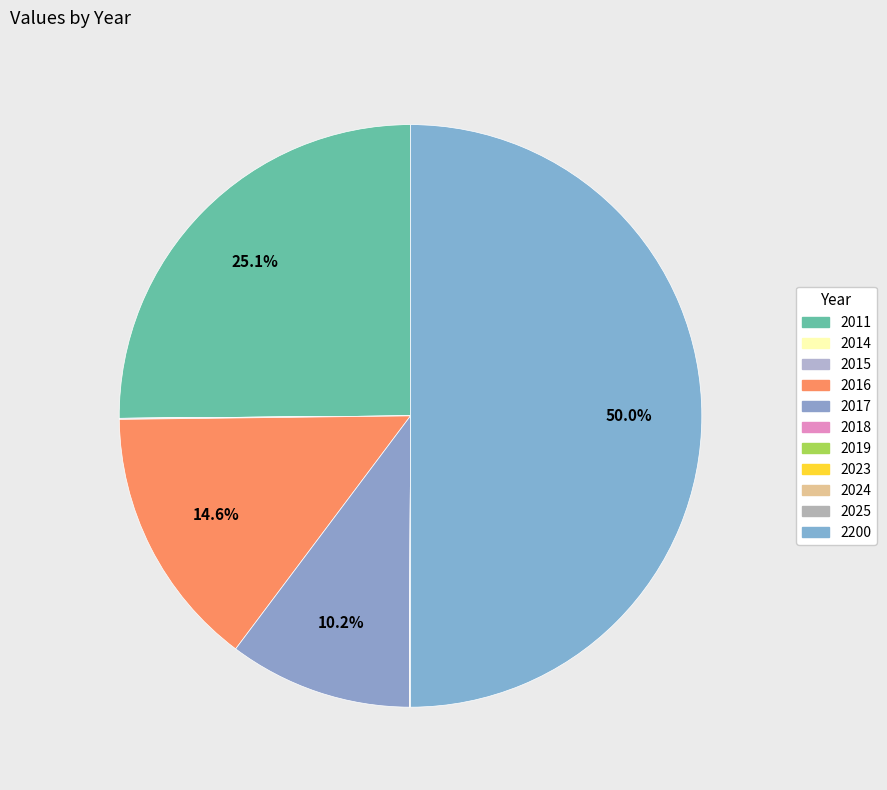

Does 2025 represent more than half of the total?

No